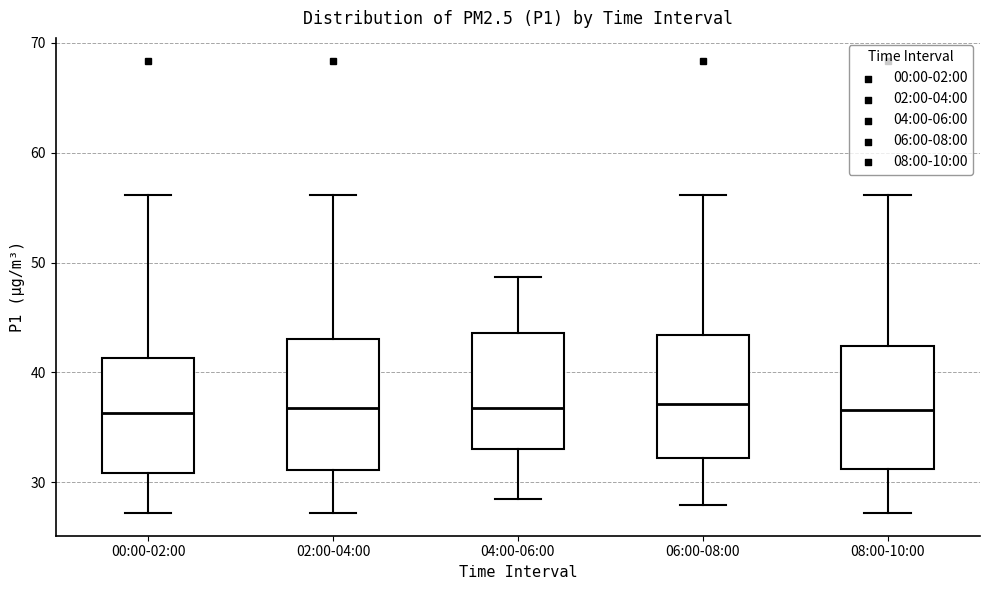

Reading left to right, read every box against the y-axis: the position of its median line, the range the box covers, and the ends of its whiskers. The values are not printed on the chart, so give them approximately, as read against the axis.

00:00-02:00: median 36, box 31 to 41, whiskers 27 to 56
02:00-04:00: median 37, box 31 to 43, whiskers 27 to 56
04:00-06:00: median 37, box 33 to 44, whiskers 29 to 49
06:00-08:00: median 37, box 32 to 43, whiskers 28 to 56
08:00-10:00: median 37, box 31 to 42, whiskers 27 to 56